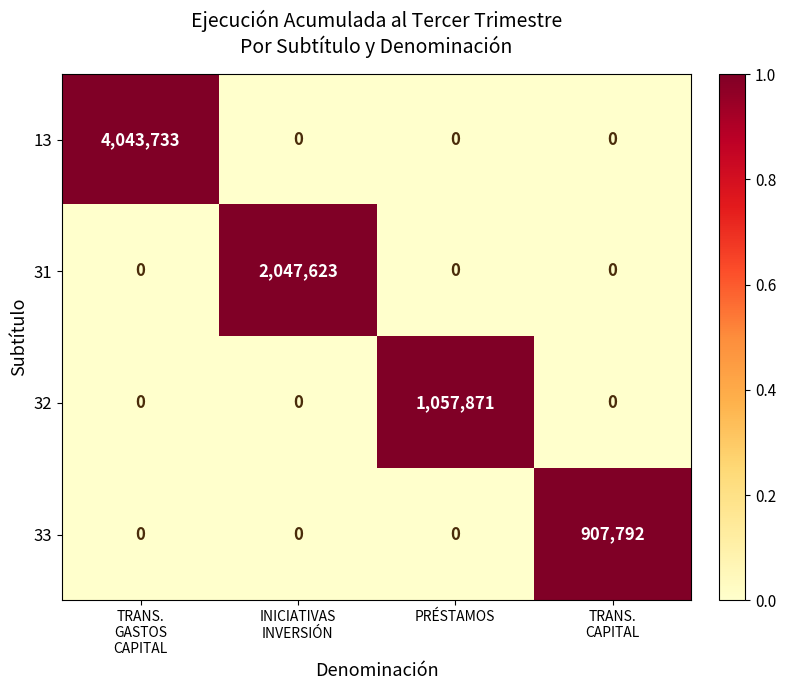

Which series has the widest spread of values?

13